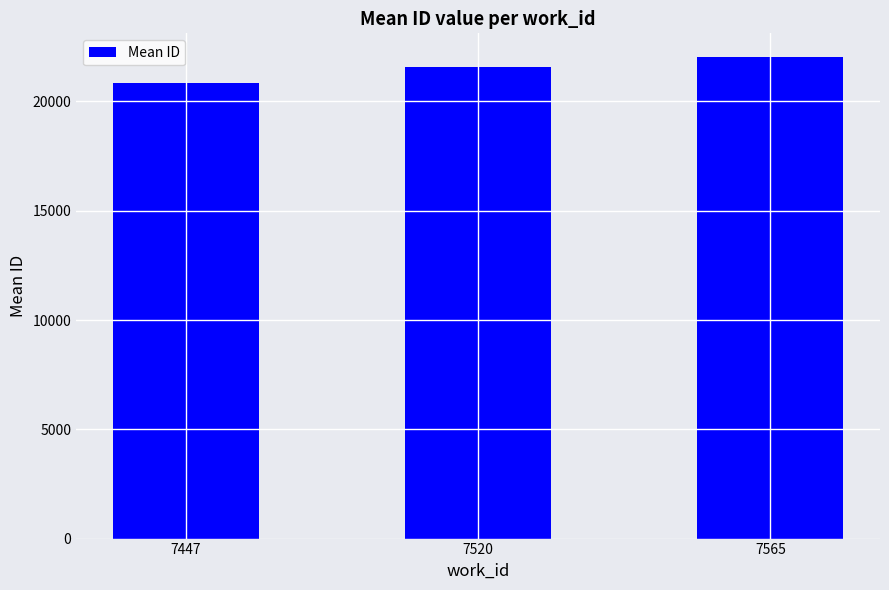

True or false: the data shows 7112.2 at 7565.

False